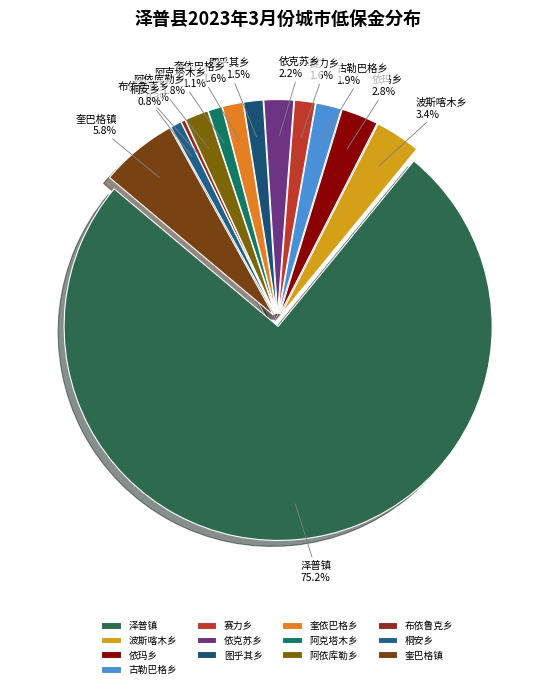

The 布依鲁克乡 slice represents 1% of the pie. True or false?

False